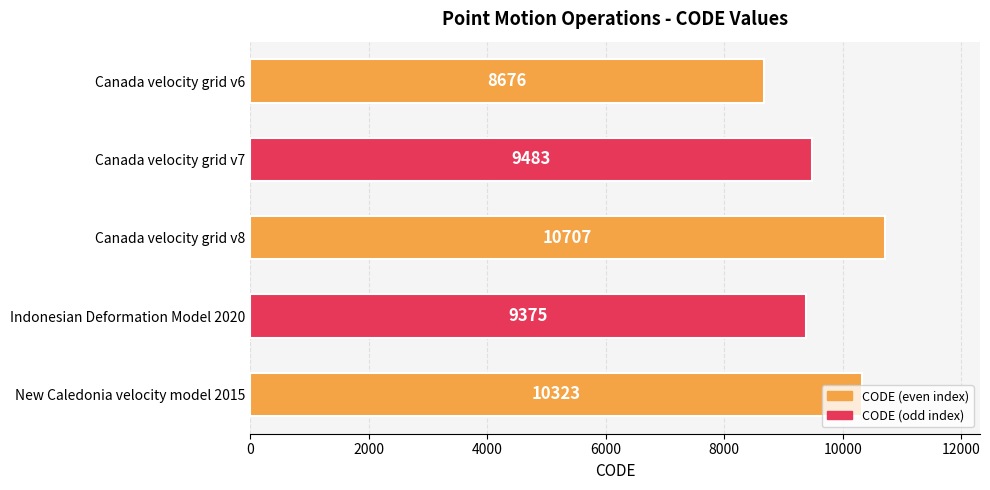

Where is the data nearest to the value 9691?

Canada velocity grid v7